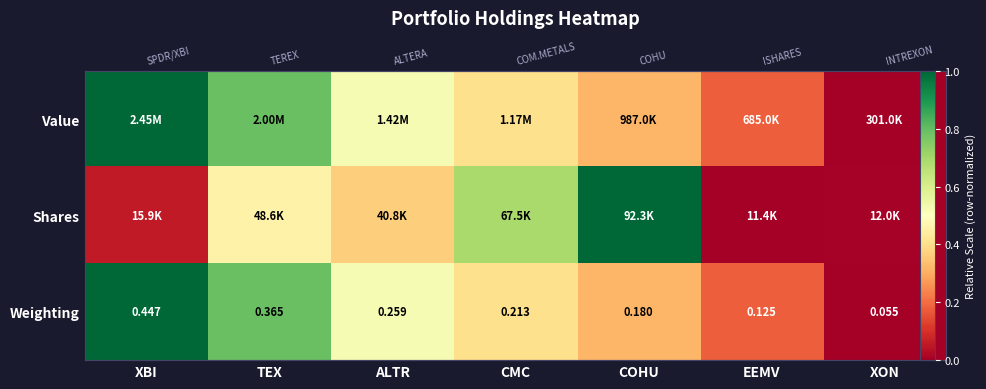

How many Value values are between 0 and 1?

7